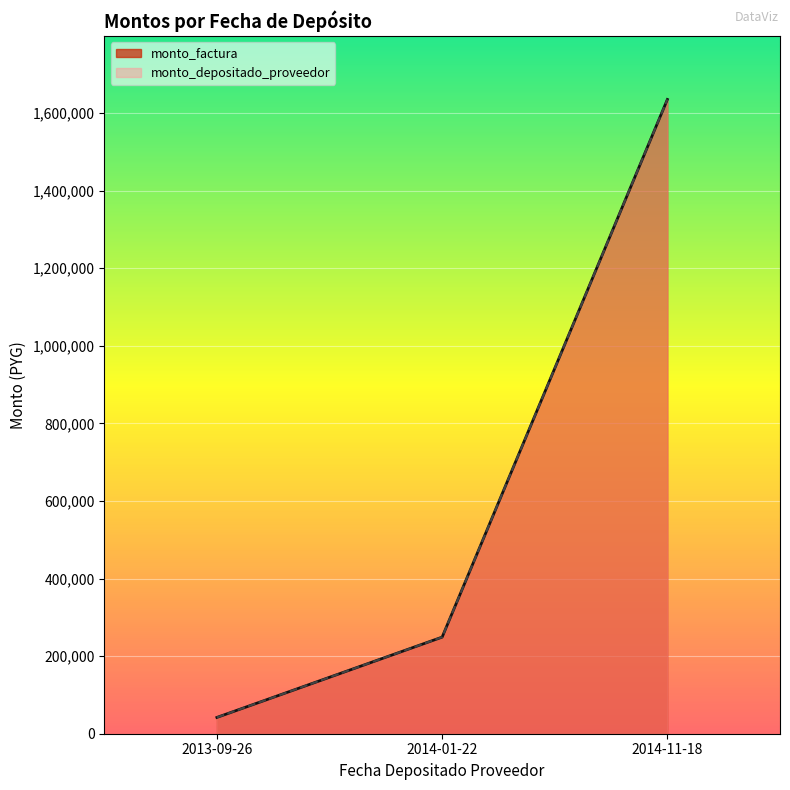

Which category has the highest value across all series?

2014-11-18